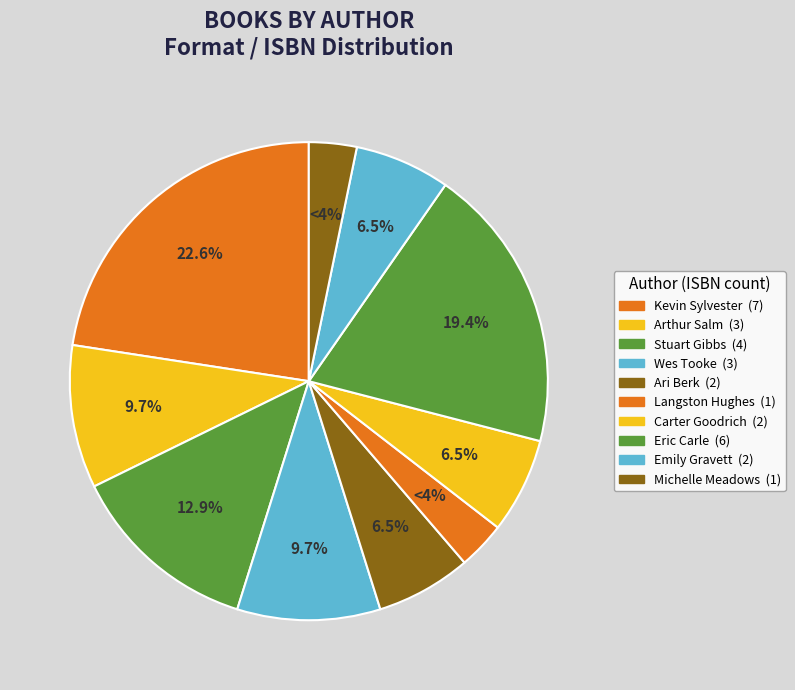

True or false: Arthur Salm accounts for 17% of the total.

False